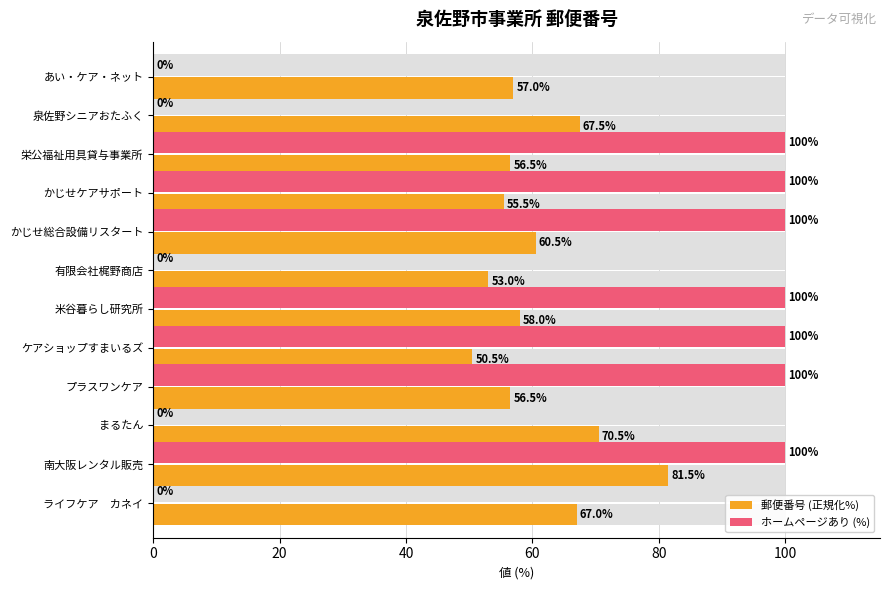

Is the value of 郵便番号 (正規化%) at 泉佐野シニアおたふく greater than the value of ホームページあり (%) at 米谷暮らし研究所?

No